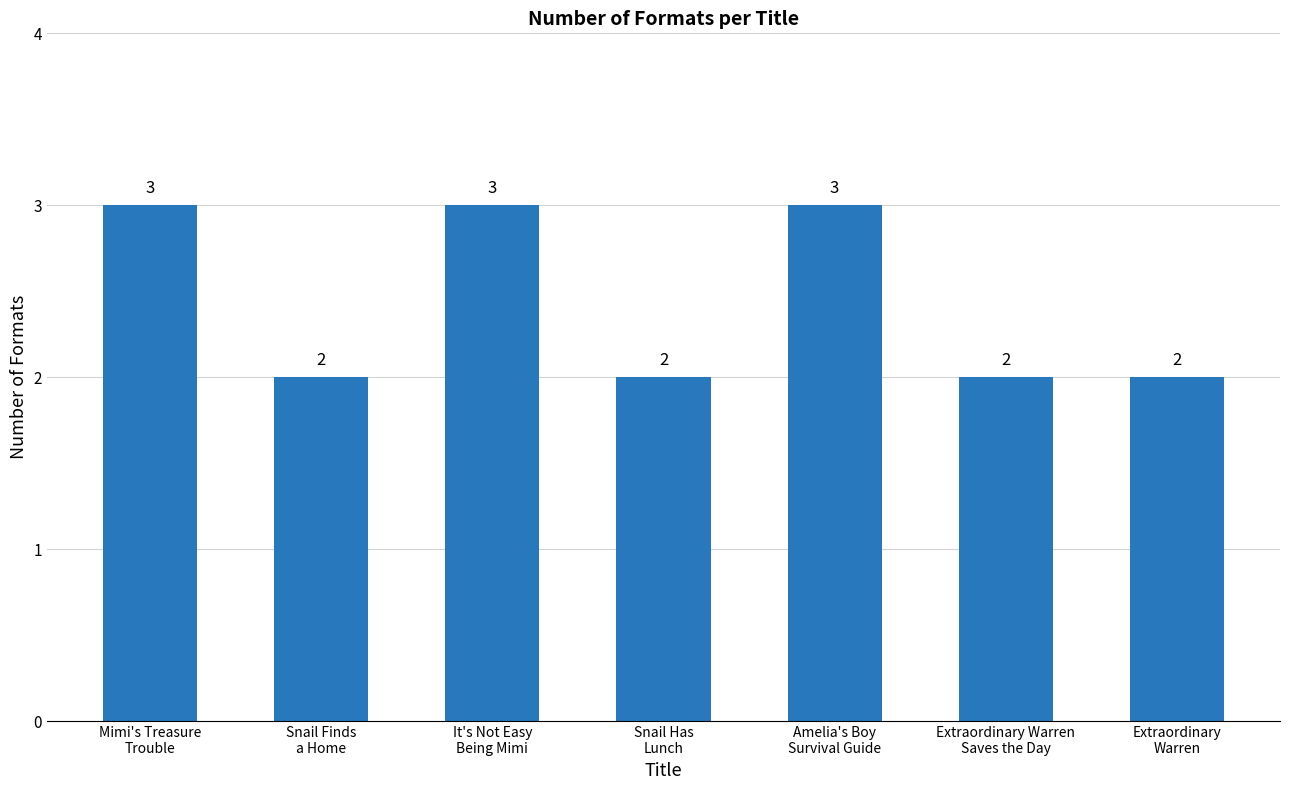

The value at Snail Has
Lunch is 3. True or false?

False